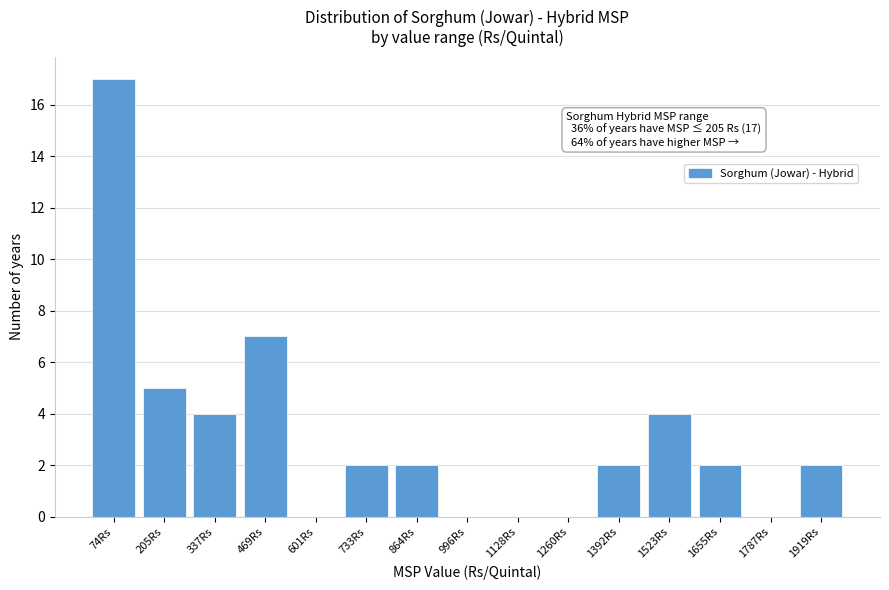

Reading left to right, what are all the values shown in this chart?

74Rs=17	205Rs=5	337Rs=4	469Rs=7	601Rs=0	733Rs=2	864Rs=2	996Rs=0	1128Rs=0	1260Rs=0	1392Rs=2	1523Rs=4	1655Rs=2	1787Rs=0	1919Rs=2